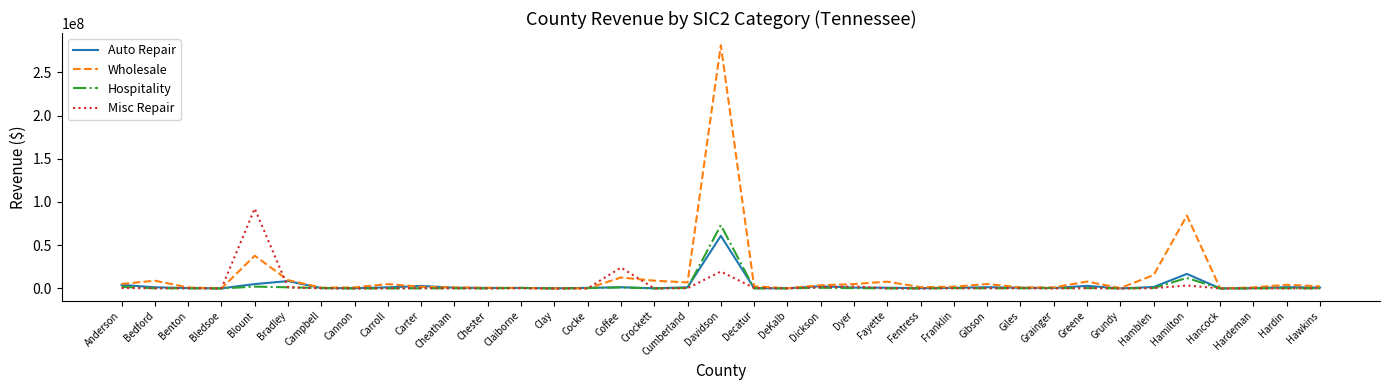

True or false: Misc Repair has more than 0 points higher than both neighbors.

True